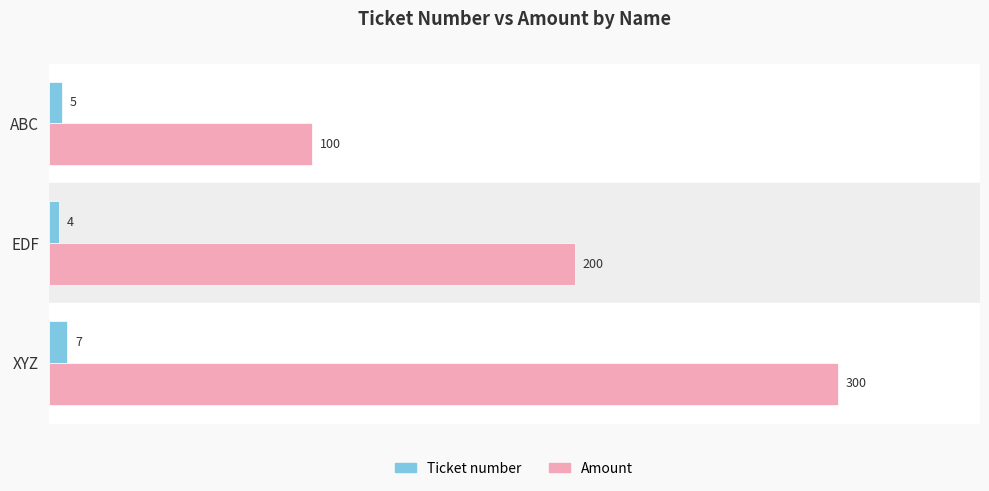

At how many categories does at least one series exceed 64?

3